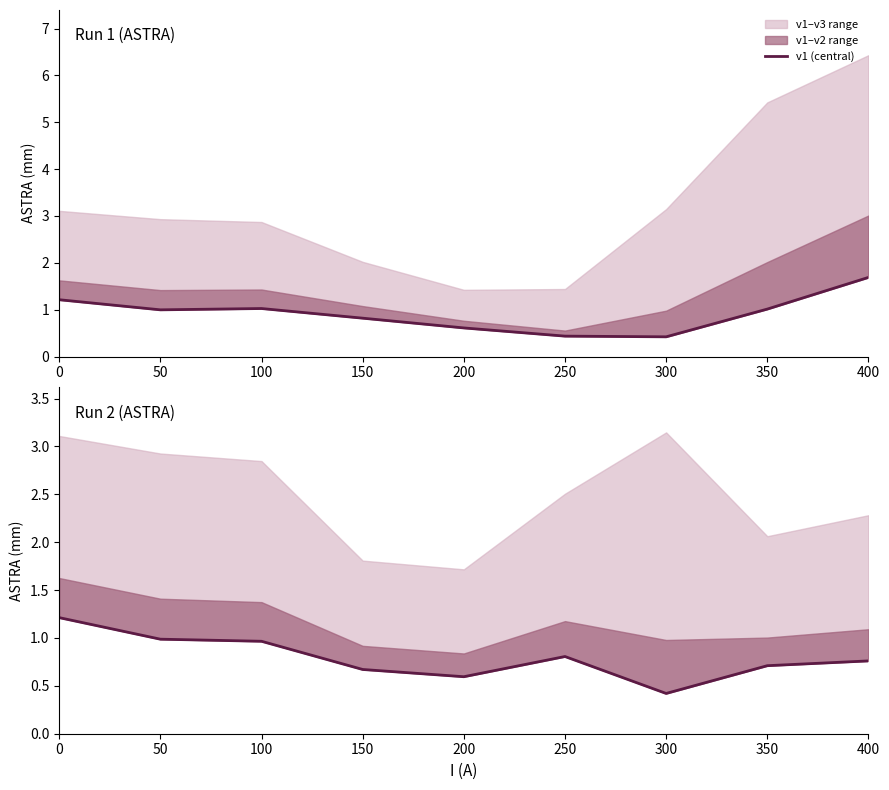

Rank the categories by value from highest to lowest.

0, 50, 100, 250, 400, 350, 150, 200, 300